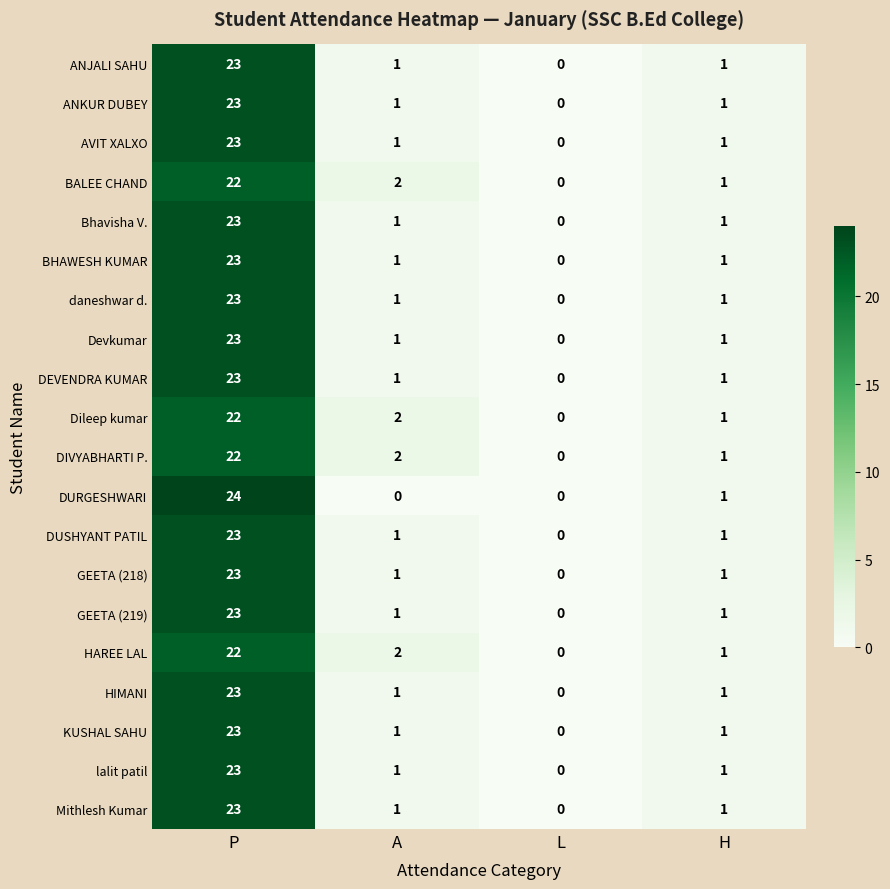

Is it true that ANKUR DUBEY equals 1 at H?

True